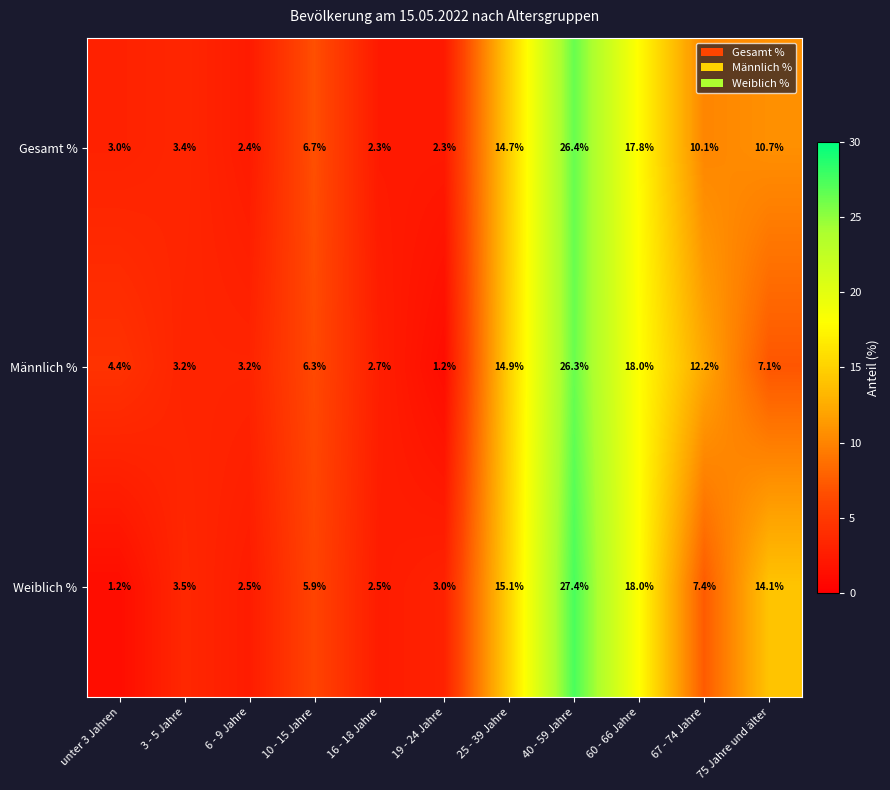

What is the highest value of the Weiblich % series?

27.4